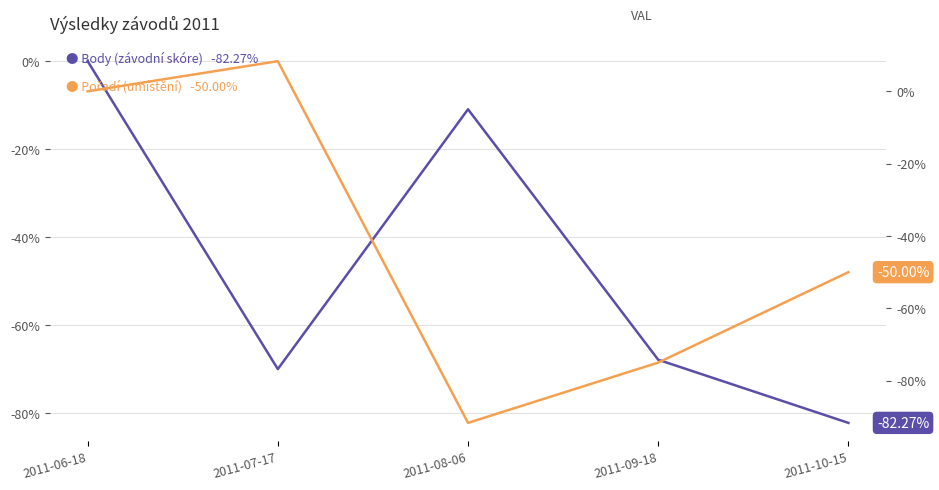

What is the label of the 2nd point from the left?

2011-07-17